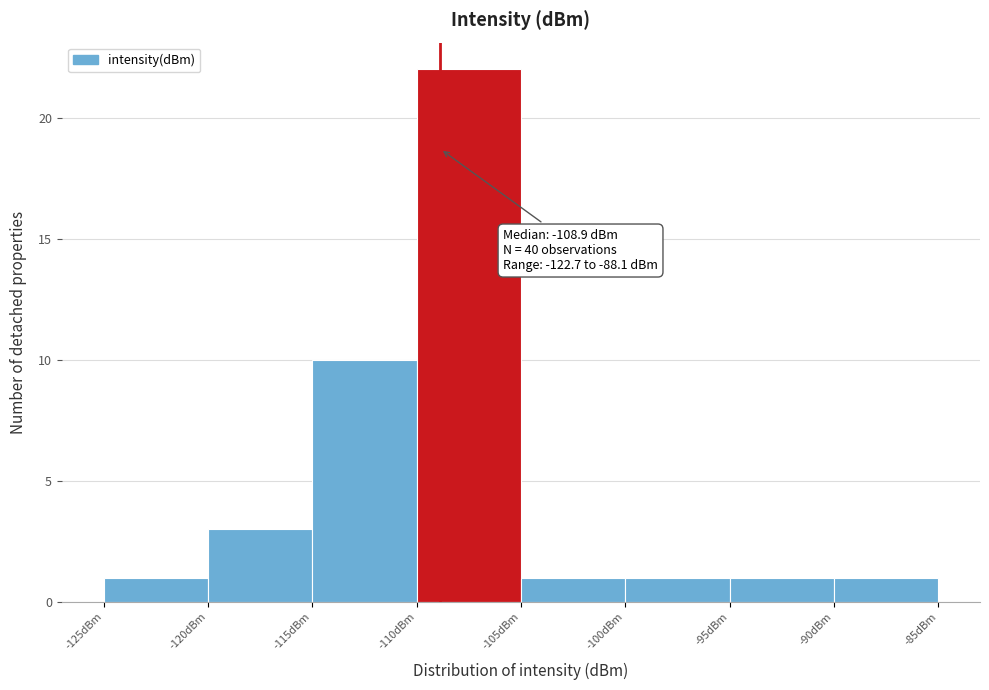

Over which range of the x-axis is the bar tallest?

-110 to -105